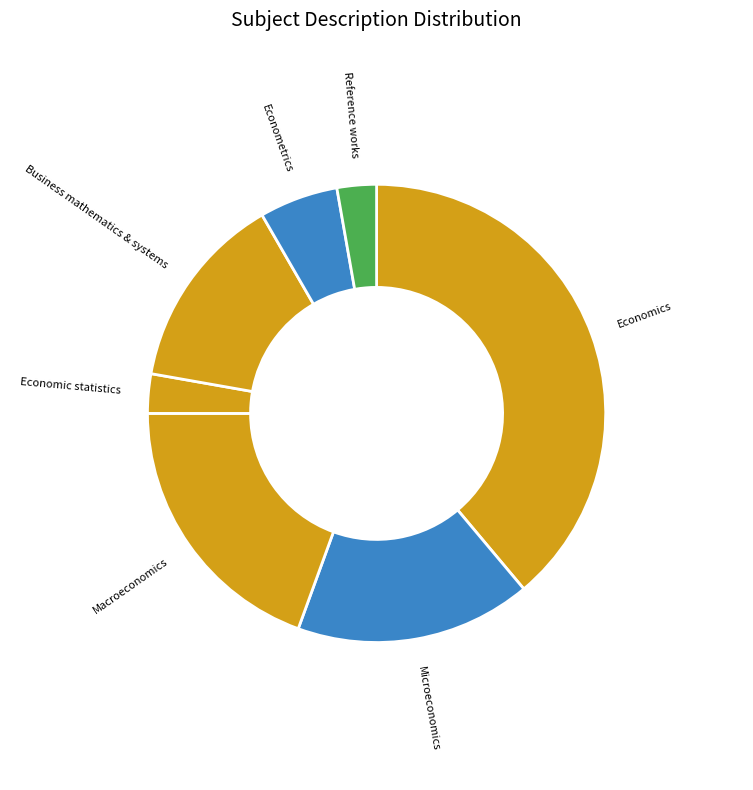

Is it true that Macroeconomics is 19% of the pie?

True